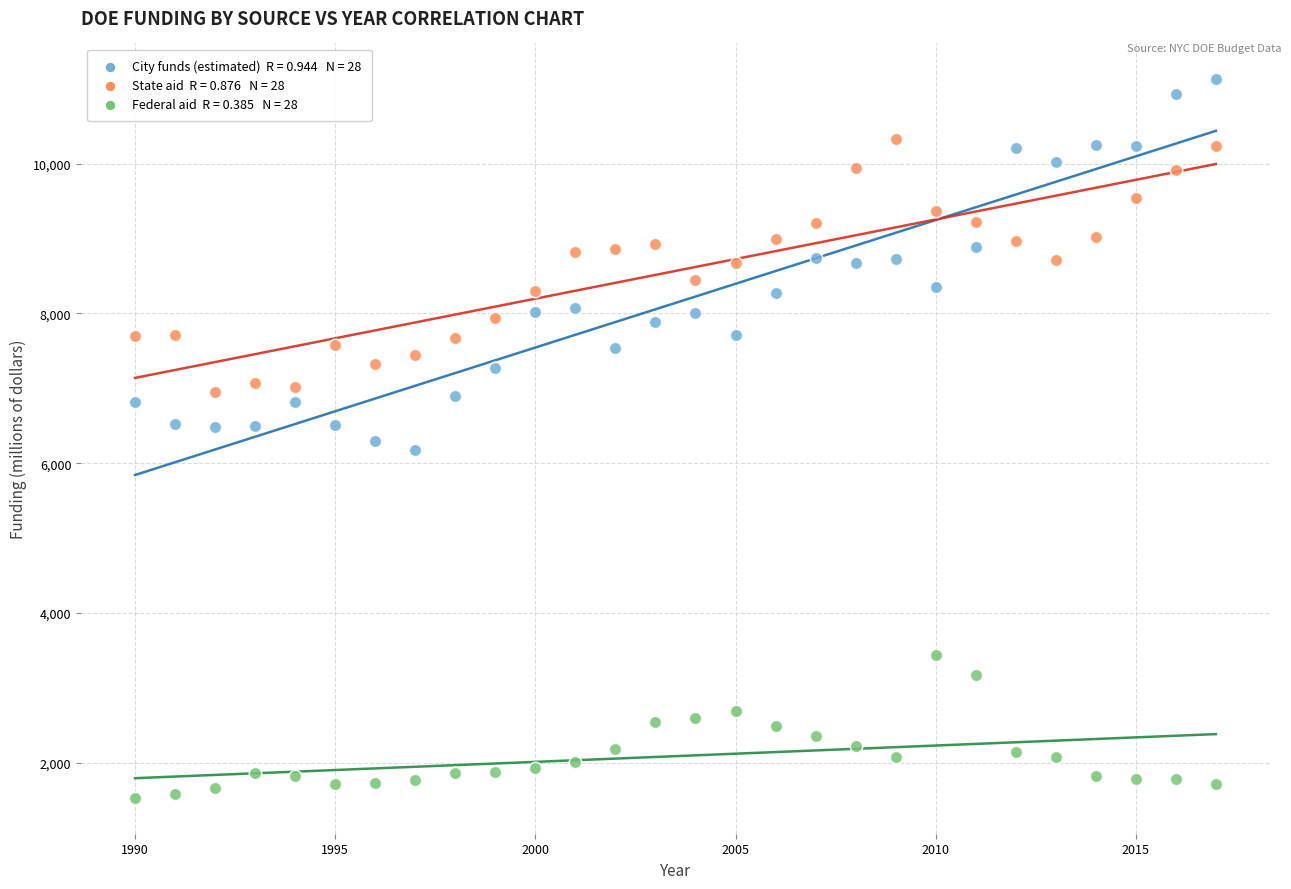

Across all data points, what is the range of Y values (max minus min)?

9598.2